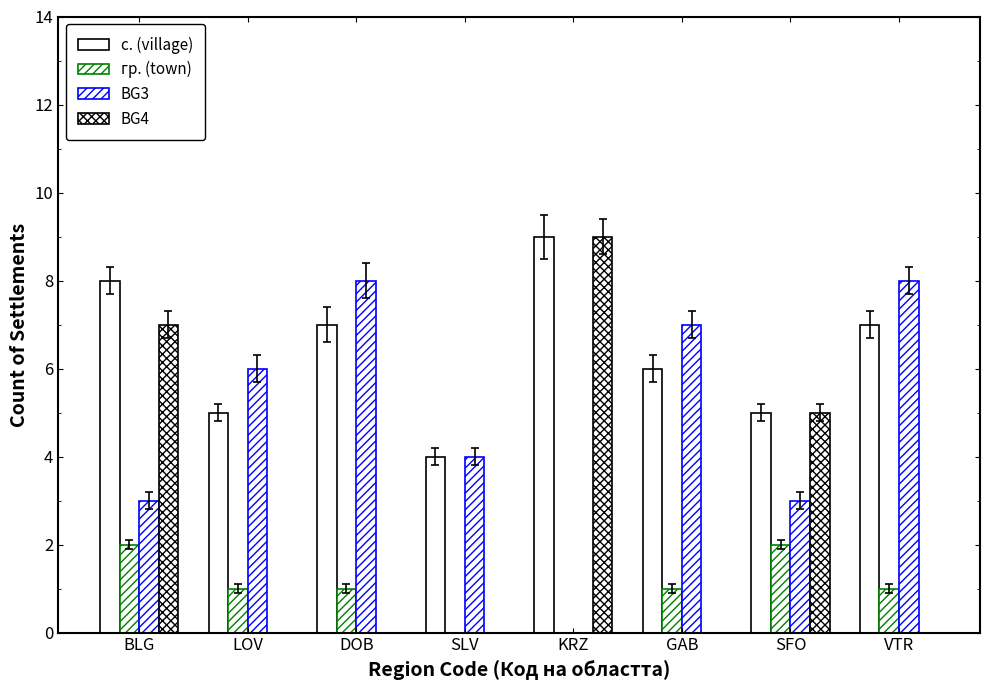

Rank the categories by BG3 value from highest to lowest.

DOB, VTR, GAB, LOV, SLV, BLG, SFO, KRZ